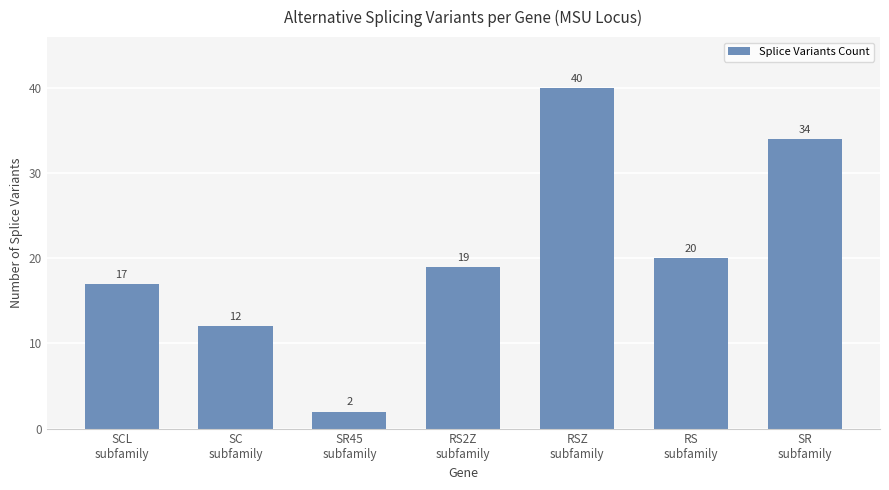

How many data points does each series have?

7